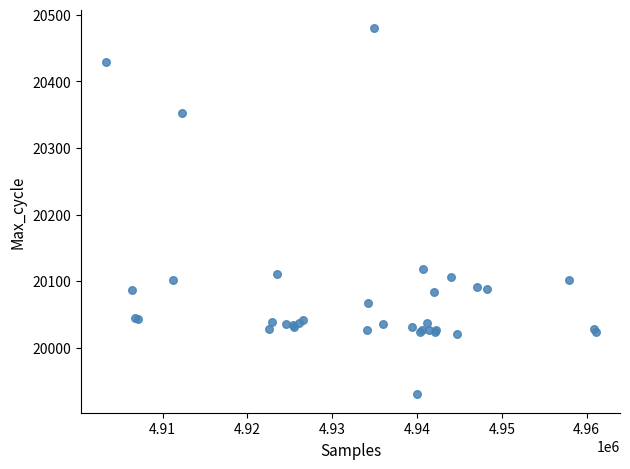

What Y value in the scatter plot is closest to 20205?

20119